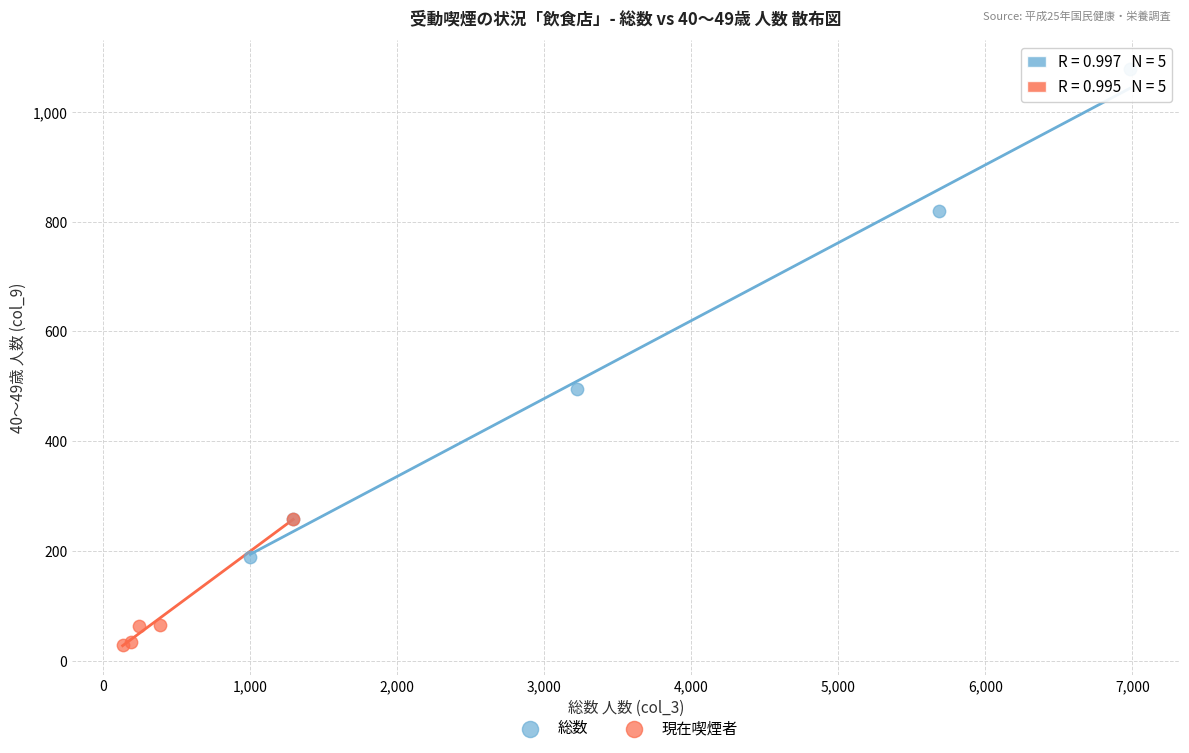

Which series reaches the maximum Y coordinate?

総数